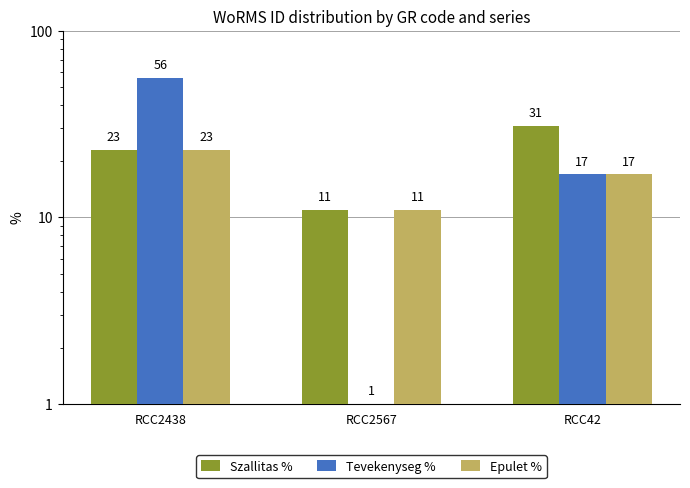

How many categories are shown in the chart?

3